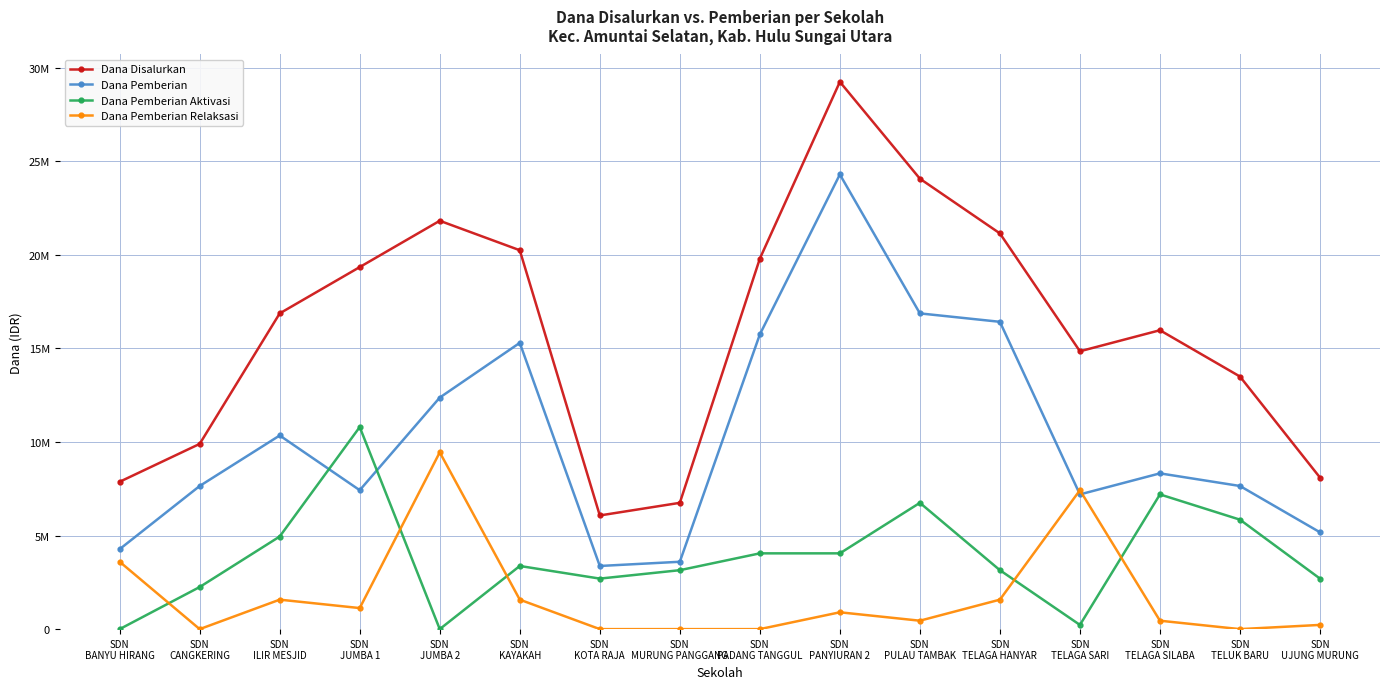

Does the chart have visible grid lines?

Yes